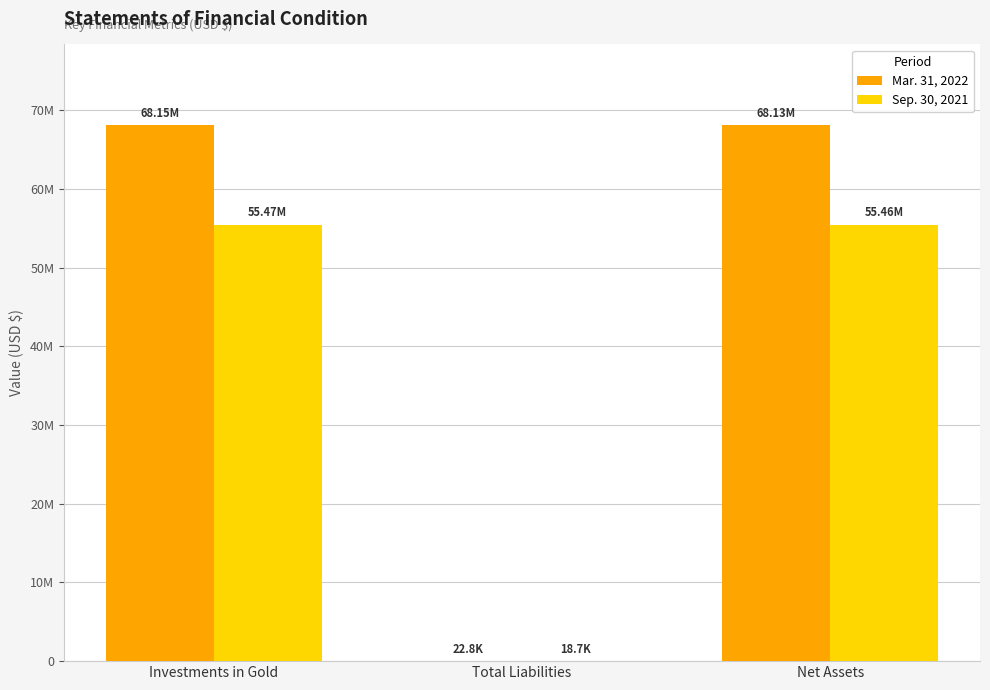

Rank the series at Investments in Gold from highest to lowest value.

Mar. 31, 2022, Sep. 30, 2021